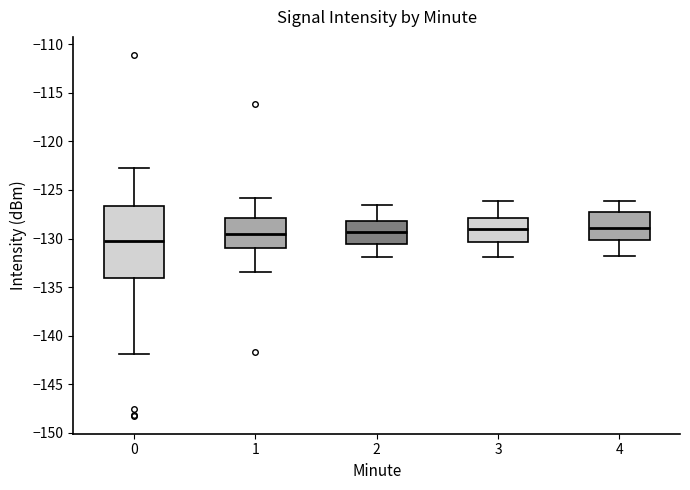

Where does the median line of the box at x = 3 sit on the y-axis? The values are not printed on the chart, so give them approximately, as read against the axis.

-129.0